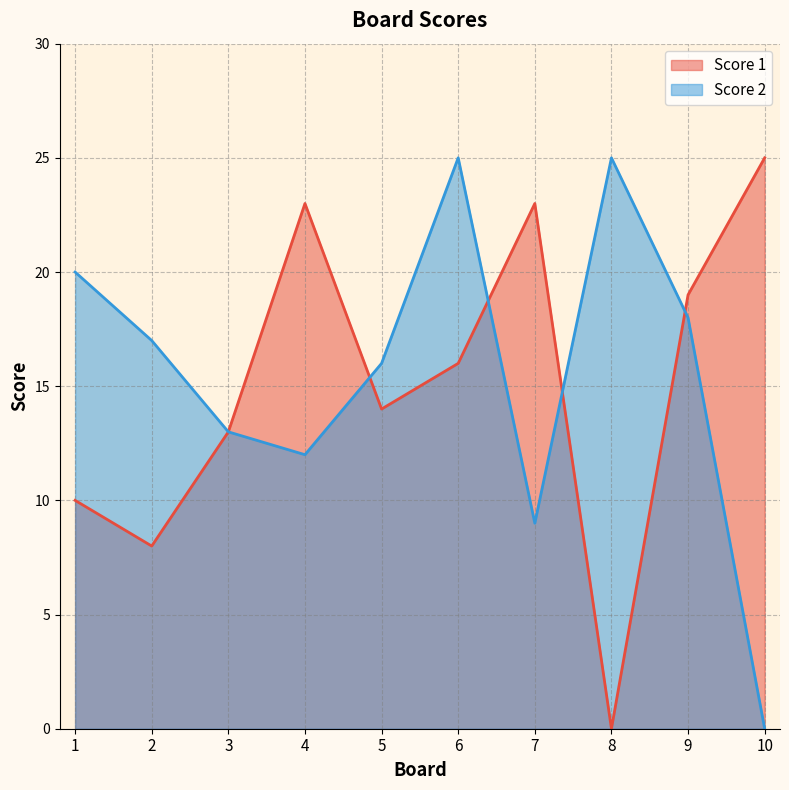

True or false: Score 2 and Score 1 cross at least once.

True